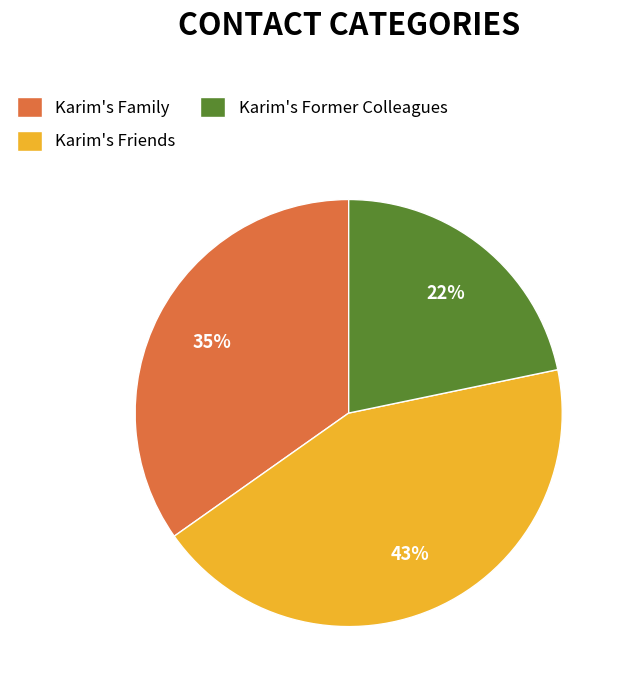

Which slice is the smallest?

Karim's Former Colleagues